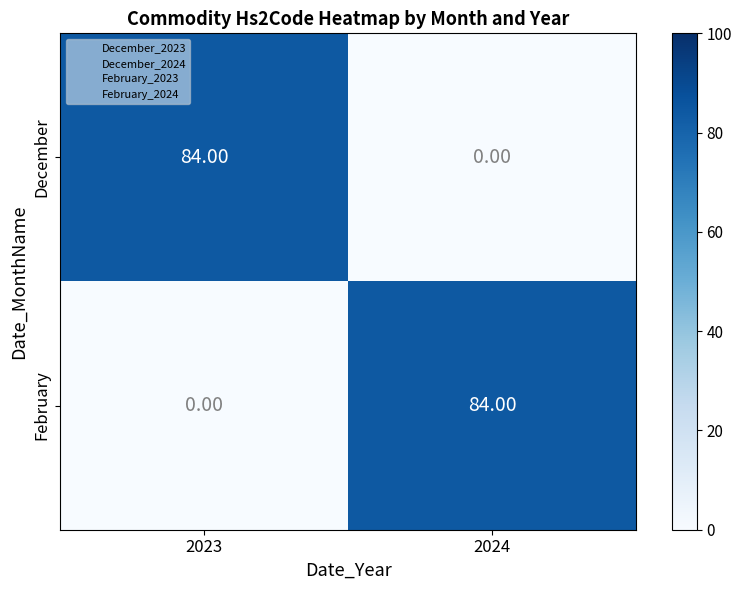

What is the difference between the December values at 2023 and 2024?

84